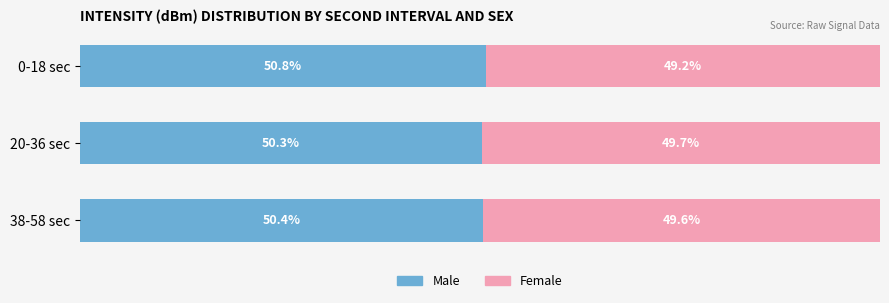

Which category has the highest value in the Male series?

0-18 sec